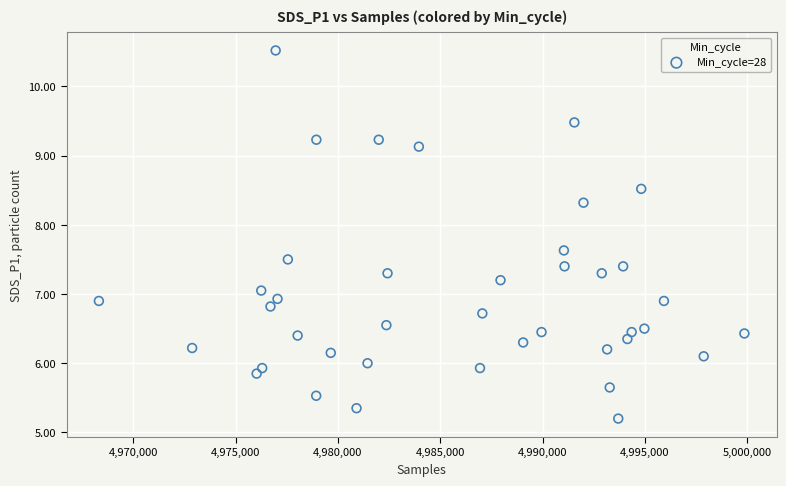

What is the range of X values (max minus min)?

31547.0